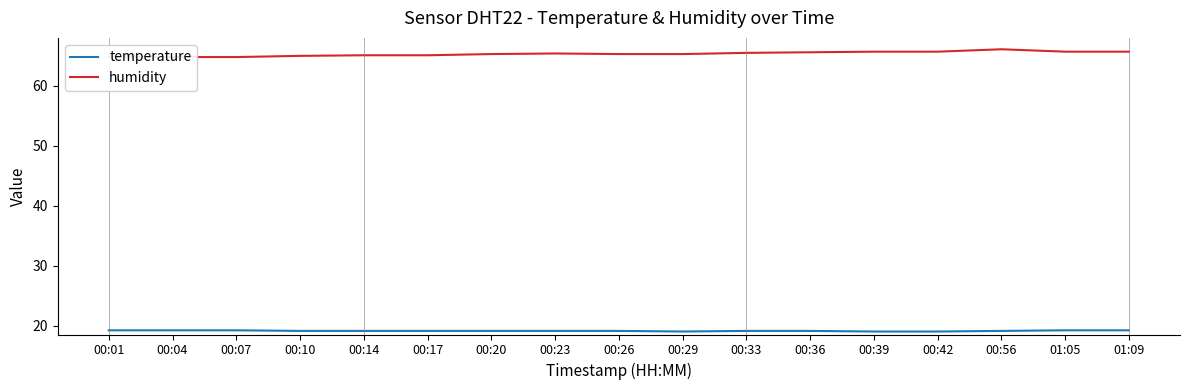

What position from the right is 00:01?

17